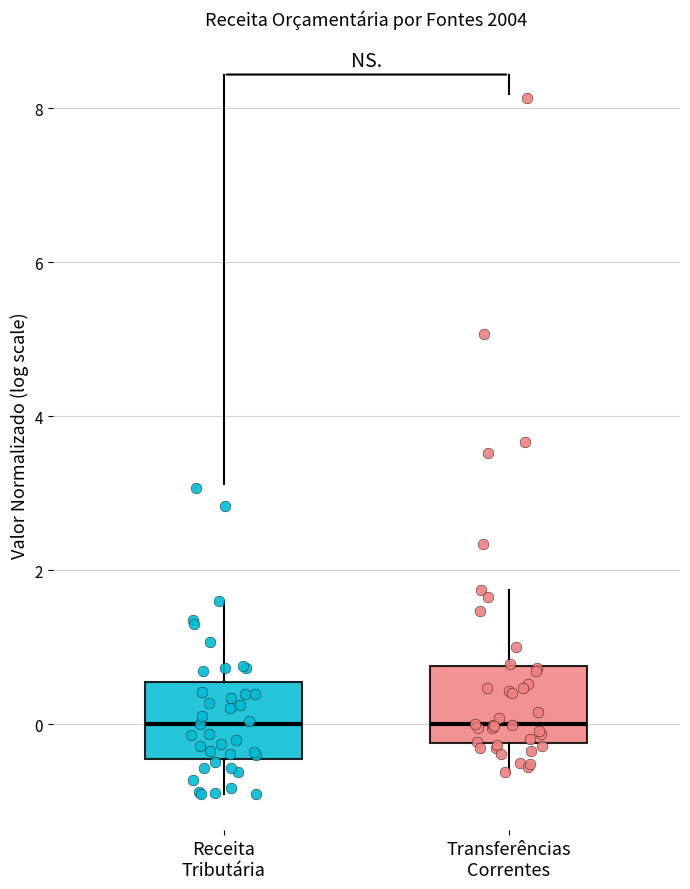

Reading left to right, read every box against the y-axis: the position of its median line, the range the box covers, and the ends of its whiskers. The values are not printed on the chart, so give them approximately, as read against the axis.

Receita Tributária: median 0.0, box -0.4 to 0.6, whiskers -1.0 to 1.6
Transferências Correntes: median 0.0, box -0.2 to 0.8, whiskers -0.6 to 1.8